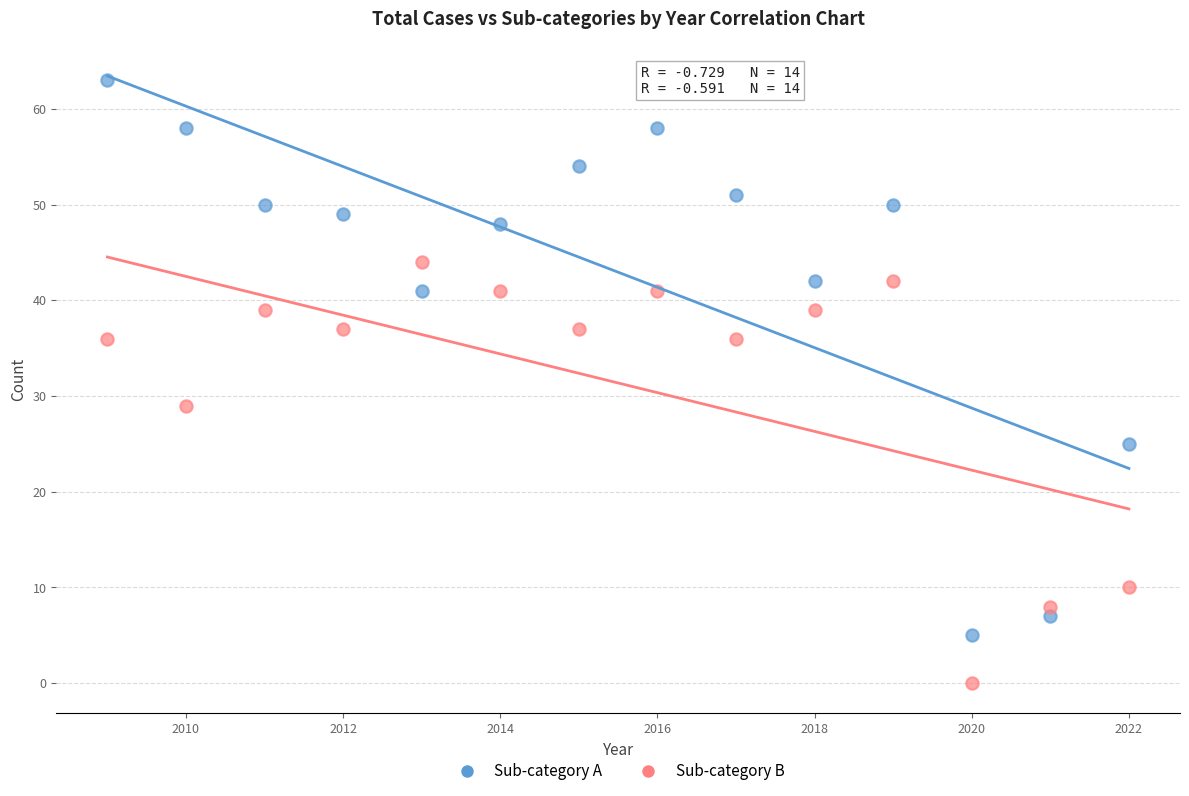

Which series reaches the minimum Y coordinate?

Sub-category B